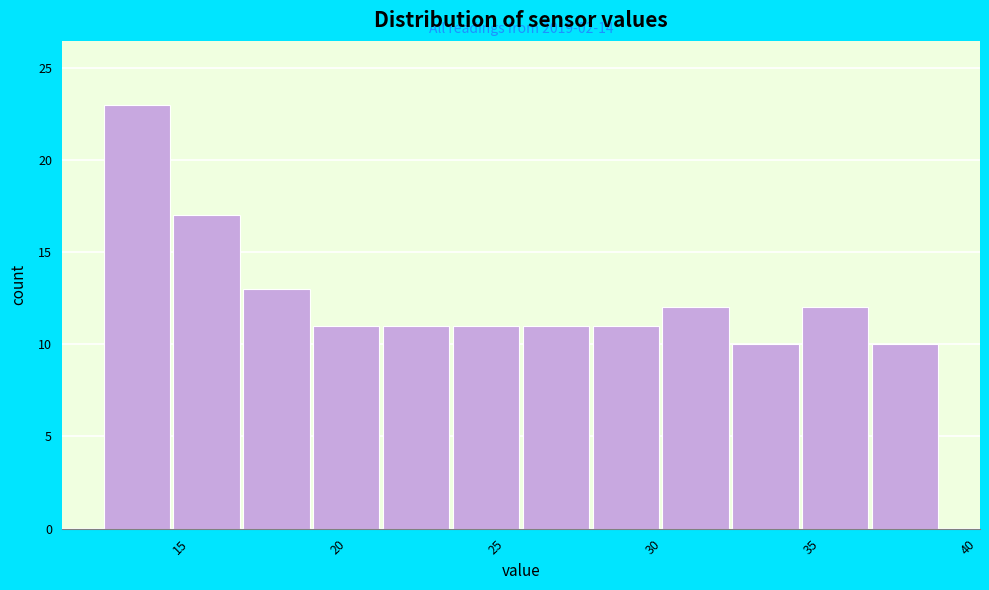

Over which range of the x-axis is the bar tallest?

12.5 to 14.5